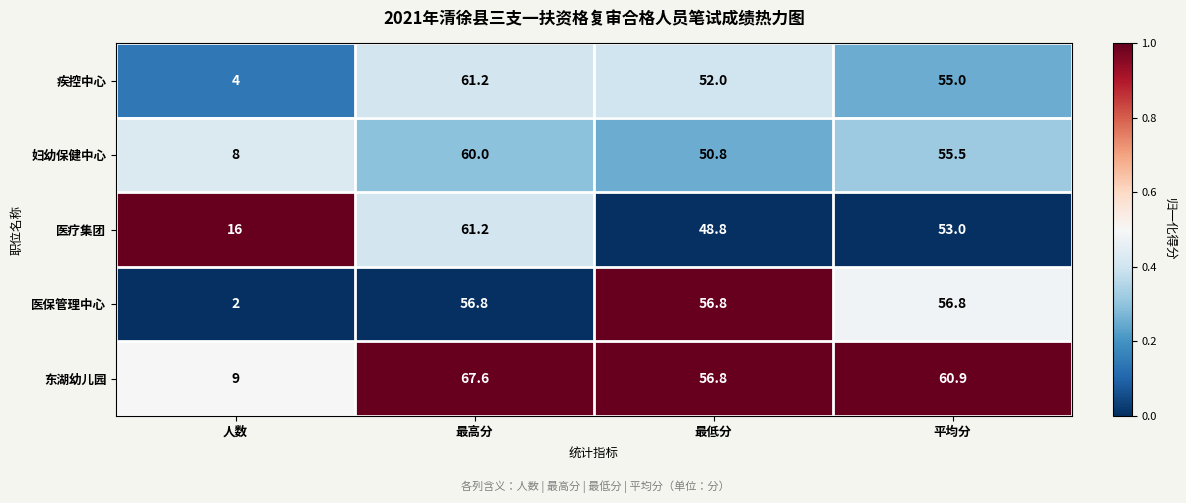

Reading right to left, transcribe all the data shown in this chart.

疾控中心: 平均分=55.0	最低分=52.0	最高分=61.2	人数=4.0
妇幼保健中心: 平均分=55.5	最低分=50.8	最高分=60.0	人数=8.0
医疗集团: 平均分=53.0	最低分=48.8	最高分=61.2	人数=16.0
医保管理中心: 平均分=56.8	最低分=56.8	最高分=56.8	人数=2.0
东湖幼儿园: 平均分=60.9	最低分=56.8	最高分=67.6	人数=9.0